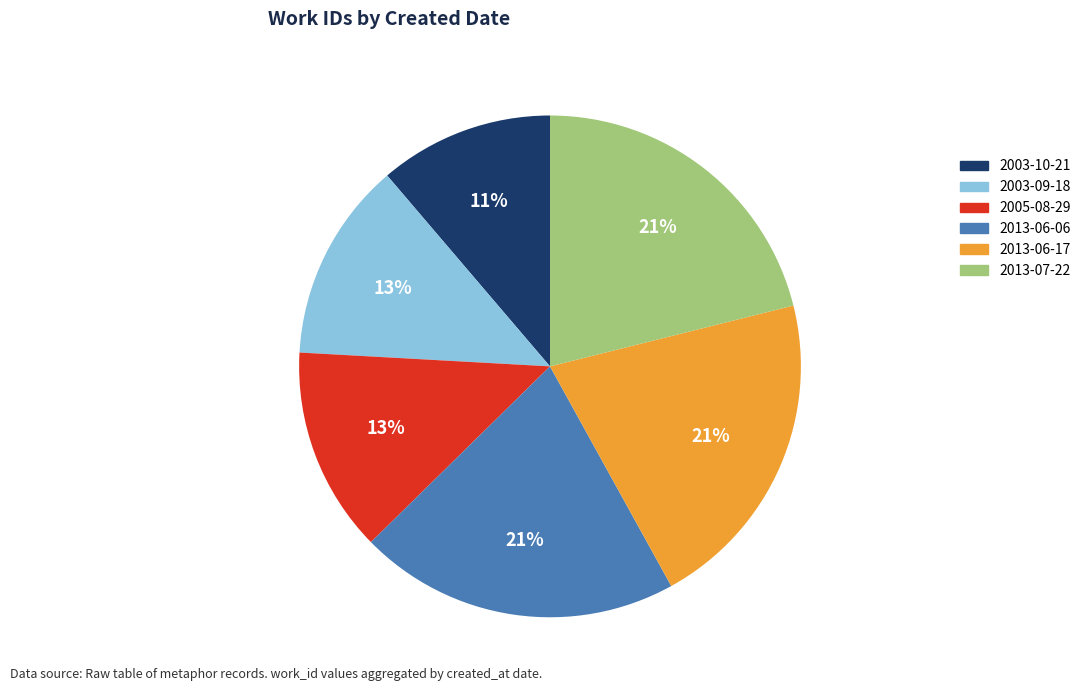

How many segments does this pie chart have?

6